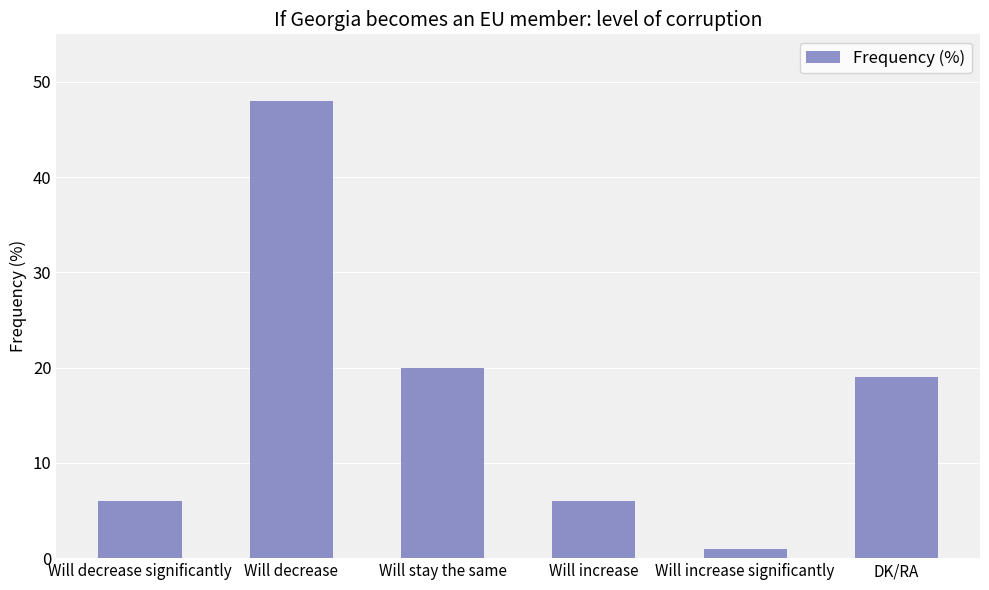

Reading left to right, transcribe all the data shown in this chart.

Will decrease significantly=6	Will decrease=48	Will stay the same=20	Will increase=6	Will increase significantly=1	DK/RA=19